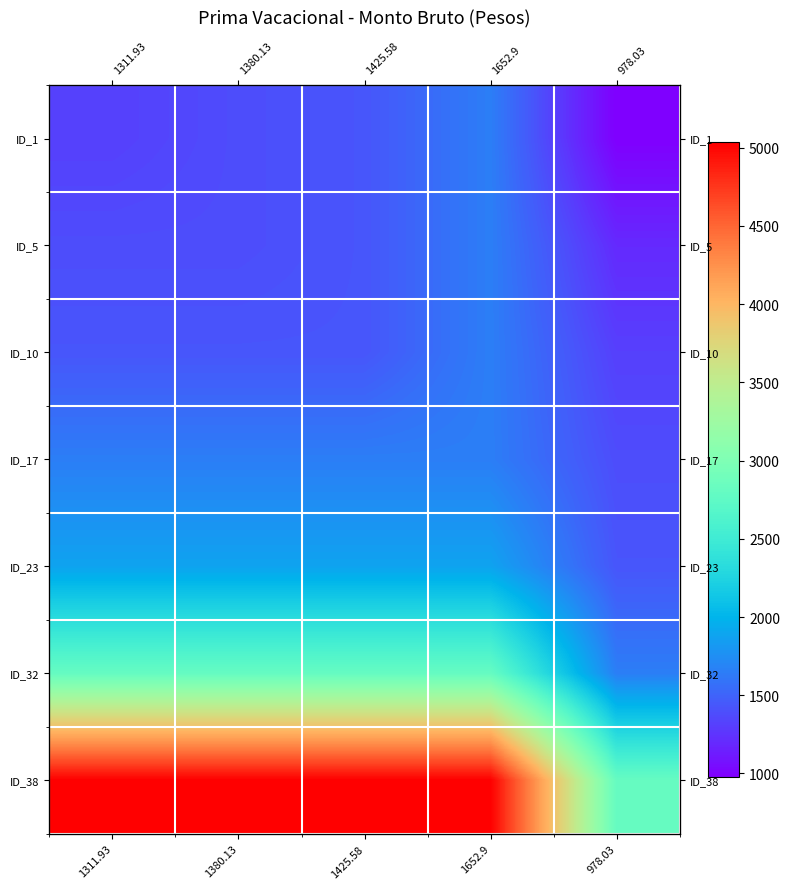

Rank the series by their maximum value, from highest to lowest.

ID_38, ID_32, ID_23, ID_1, ID_5, ID_10, ID_17